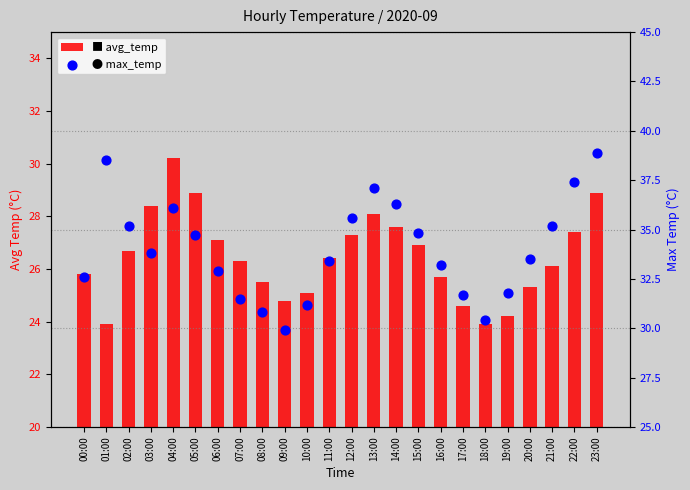

Which series reaches the minimum Y coordinate?

avg_temp